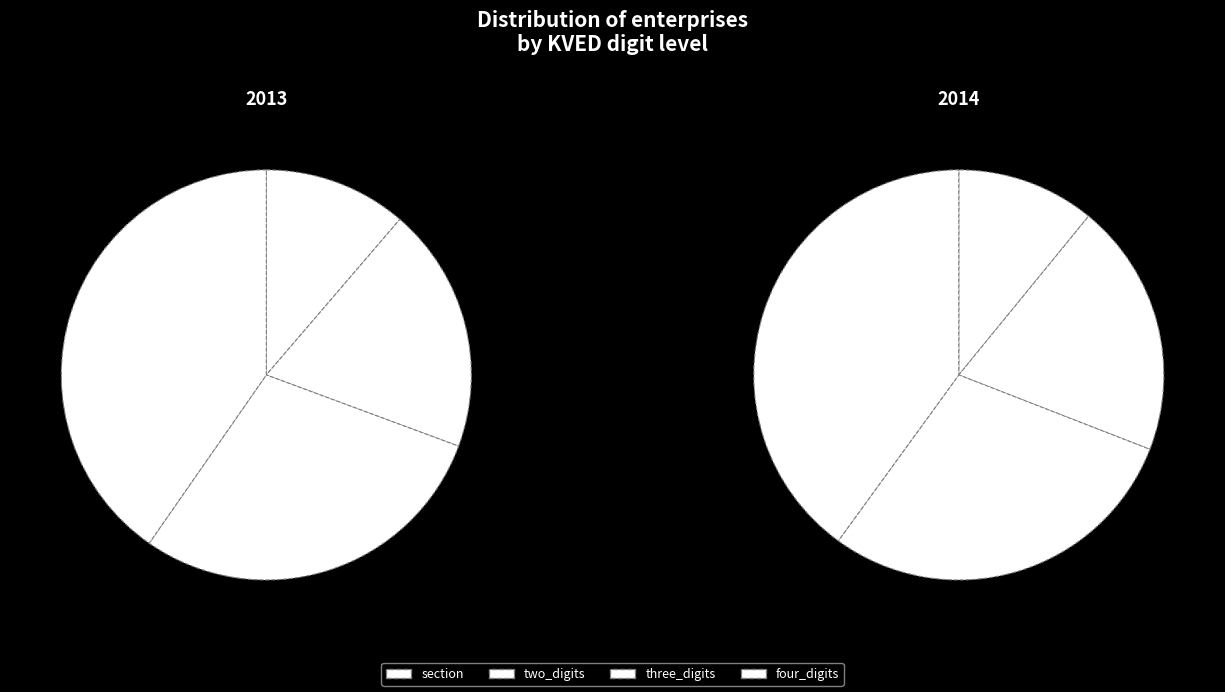

To the nearest percent, what portion does four_digits represent?

40%